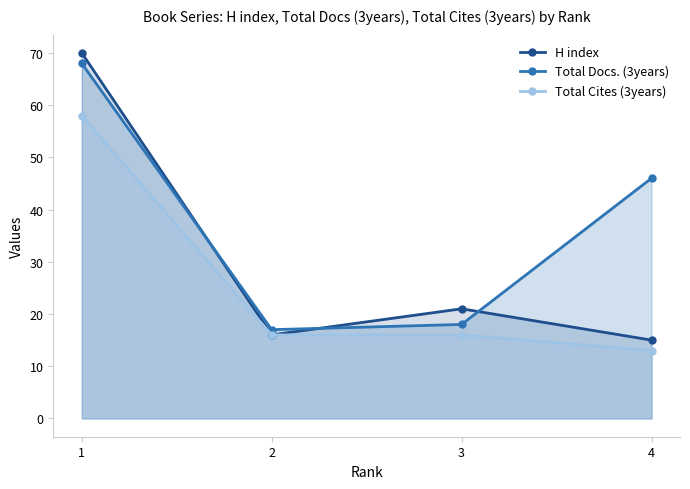

Where is the first local minimum for Total Docs. (3years)?

2